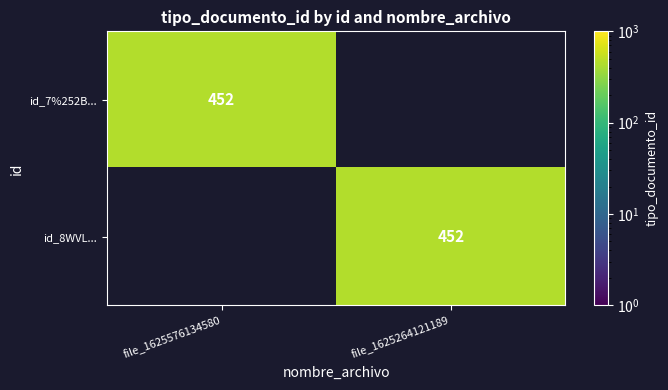

At which category is the sum across all series the highest?

file_1625576134580